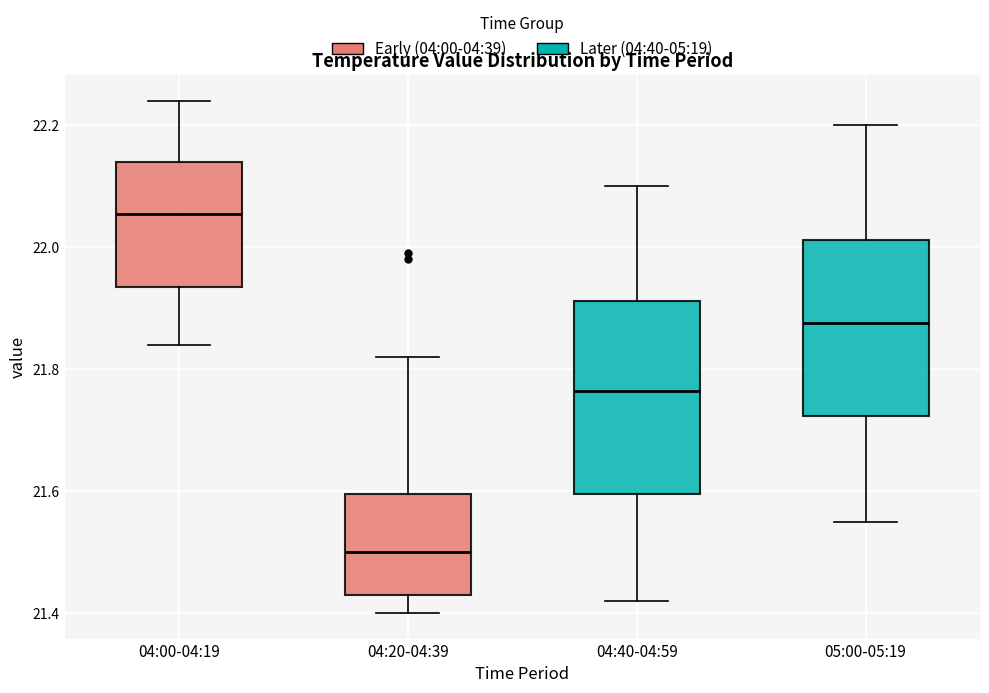

Reading left to right, read every box against the y-axis: the position of its median line, the range the box covers, and the ends of its whiskers. The values are not printed on the chart, so give them approximately, as read against the axis.

04:00-04:19: median 22.06, box 21.94 to 22.14, whiskers 21.84 to 22.24
04:20-04:39: median 21.50, box 21.44 to 21.60, whiskers 21.40 to 21.82
04:40-04:59: median 21.76, box 21.60 to 21.92, whiskers 21.42 to 22.10
05:00-05:19: median 21.88, box 21.72 to 22.02, whiskers 21.56 to 22.20